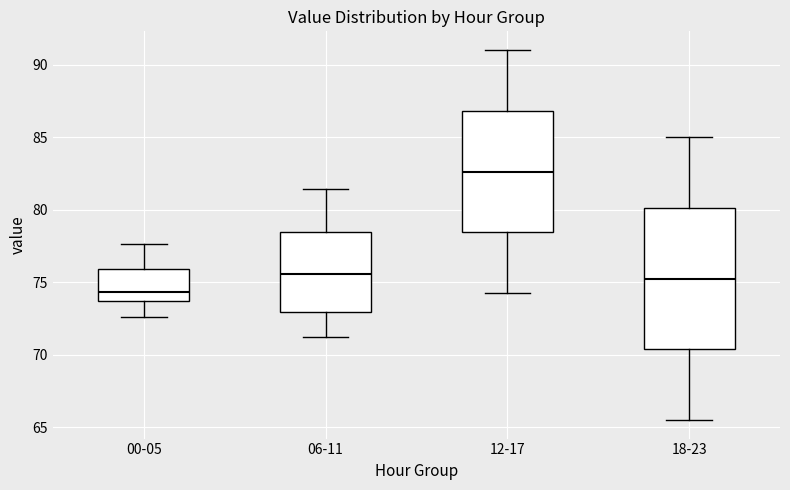

Which box has the lowest median line?

00-05